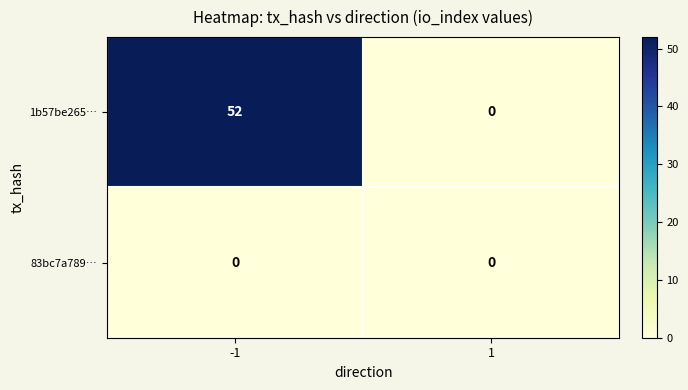

What is the sum of the 1b57be265… values at 1 and -1?

52